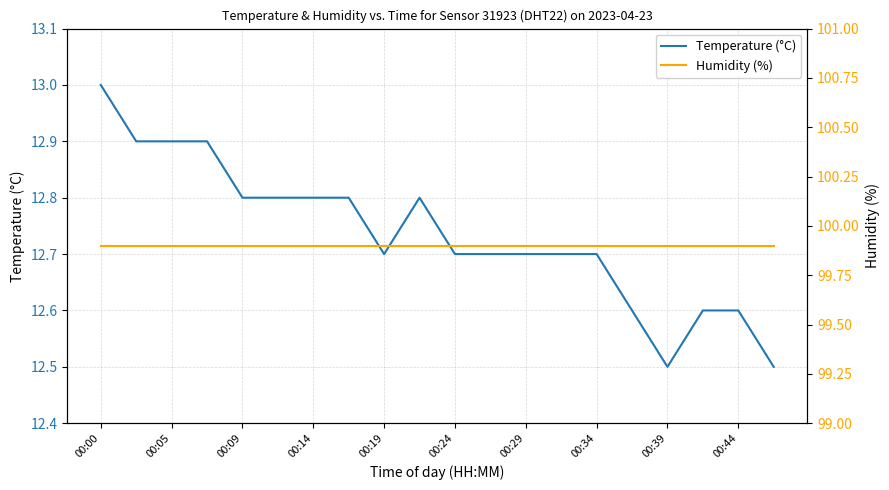

At which category is the sum across all series the highest?

00:00